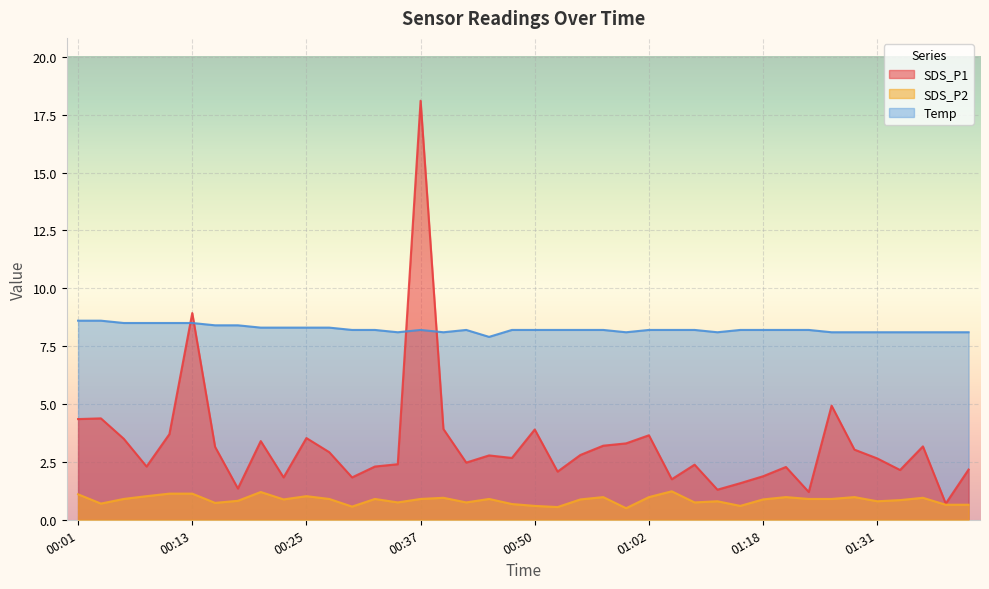

What is the difference between the maximum and minimum values in the SDS_P1 series?

17.4